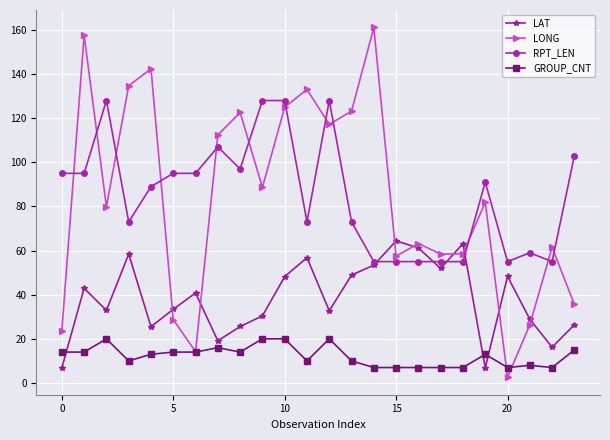

Rank the series by their maximum value, from lowest to highest.

GROUP_CNT, LAT, RPT_LEN, LONG